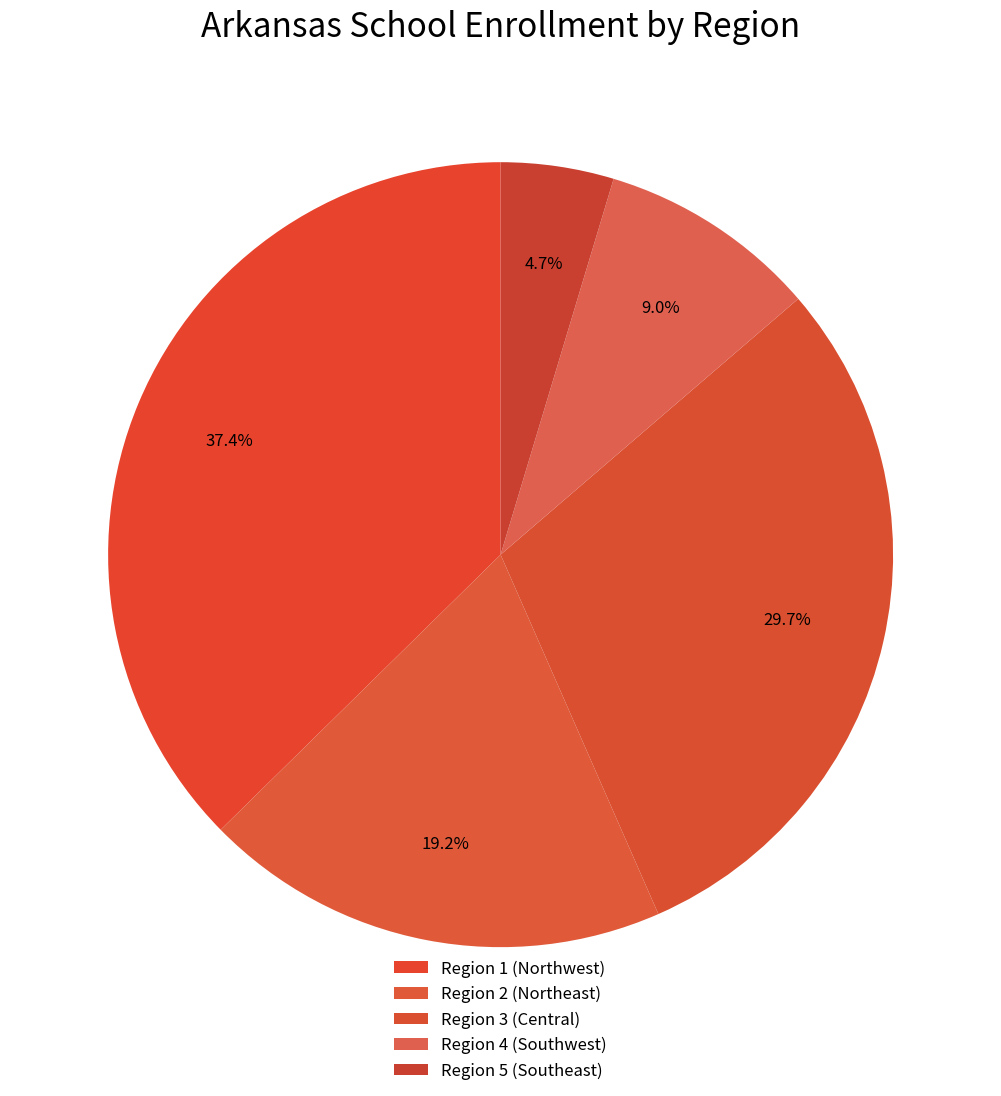

Rank the categories by value from highest to lowest.

Region 1 (Northwest), Region 3 (Central), Region 2 (Northeast), Region 4 (Southwest), Region 5 (Southeast)